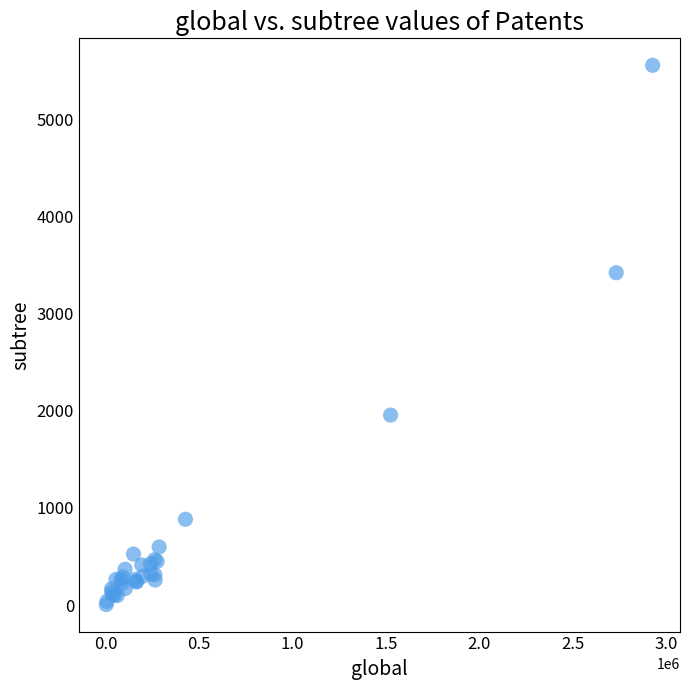

What Y value in the scatter plot is closest to 2778?

3419